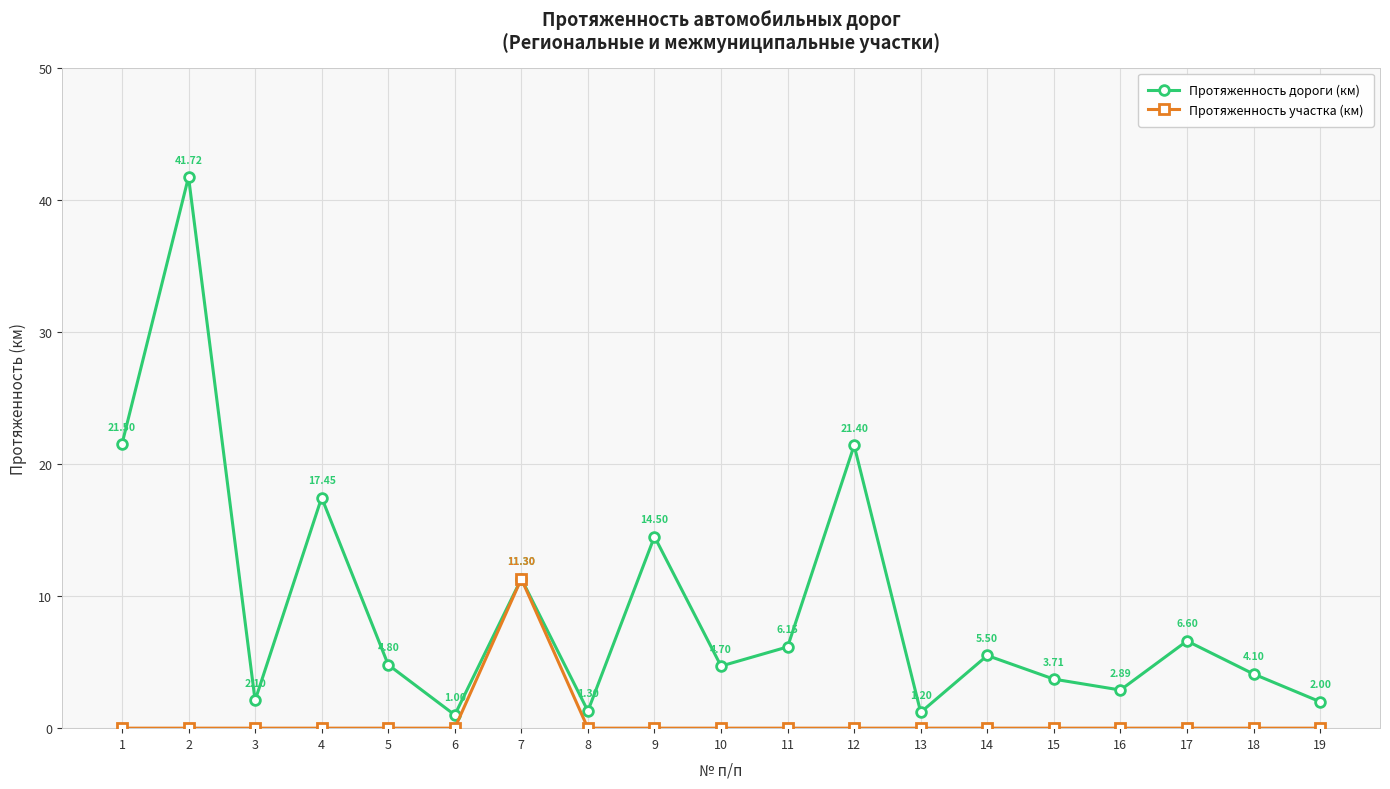

Where does the Протяженность дороги (км) series first go above 4?

1